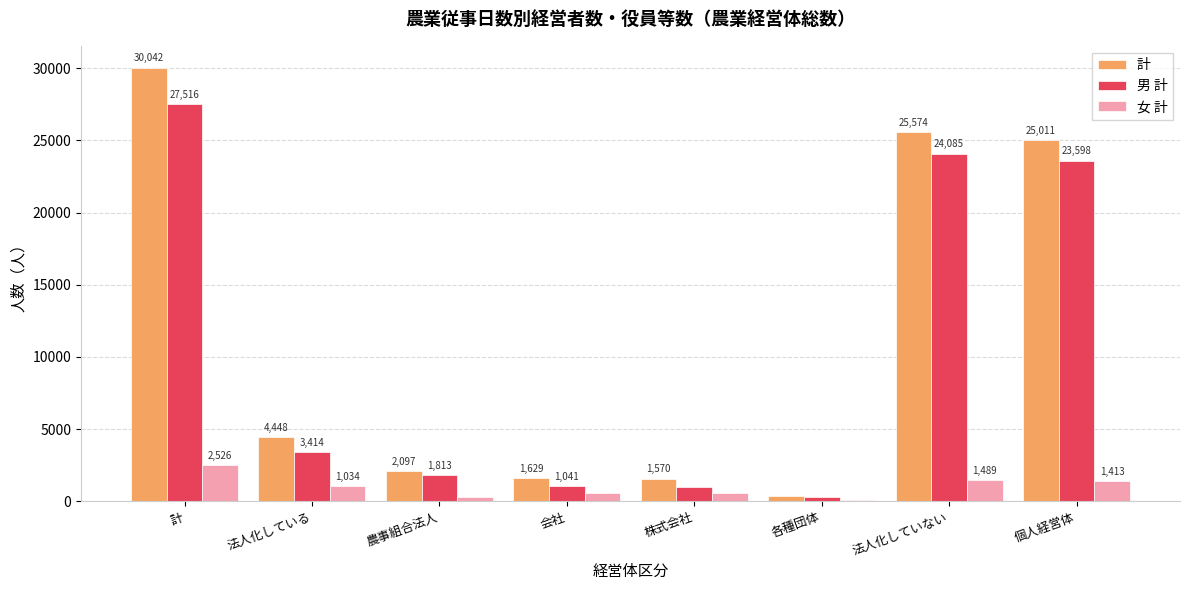

At which label does 計 reach its peak?

計